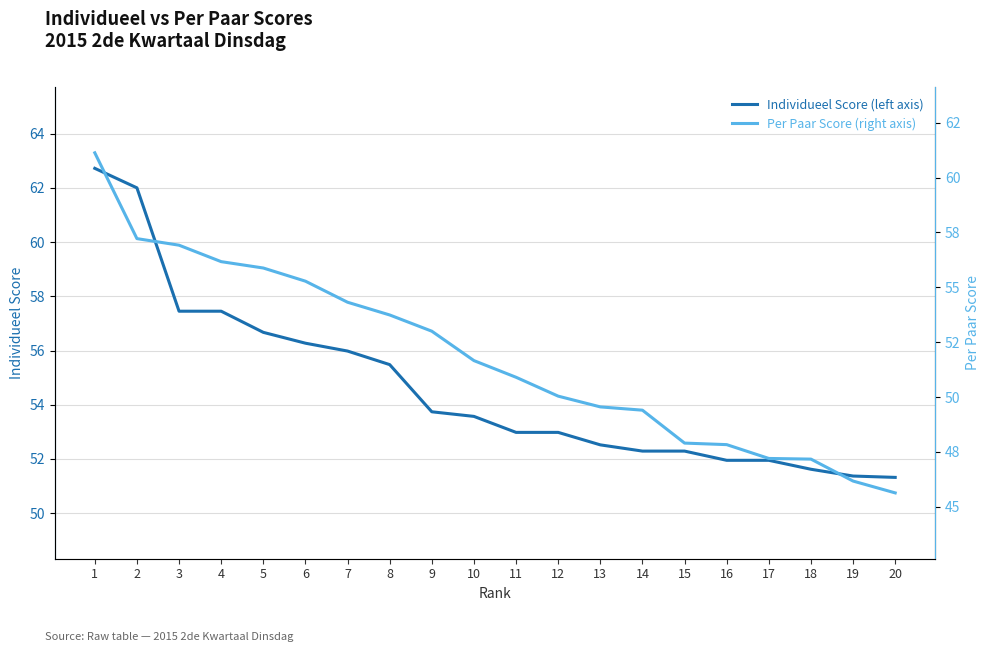

Between 10 and 20, which is larger?

10